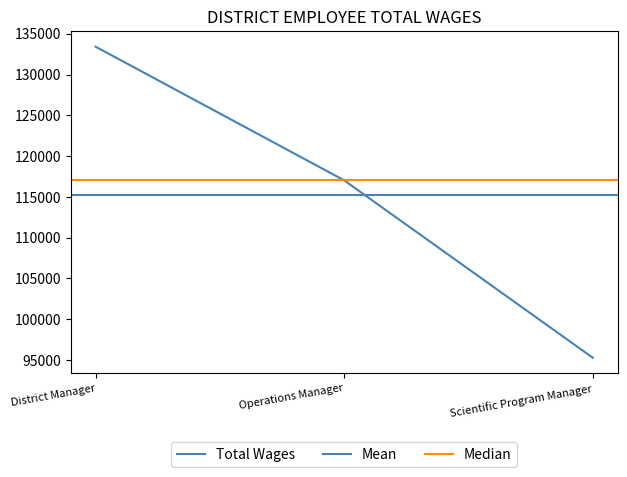

Between Scientific Program Manager and Operations Manager, which is larger?

Operations Manager